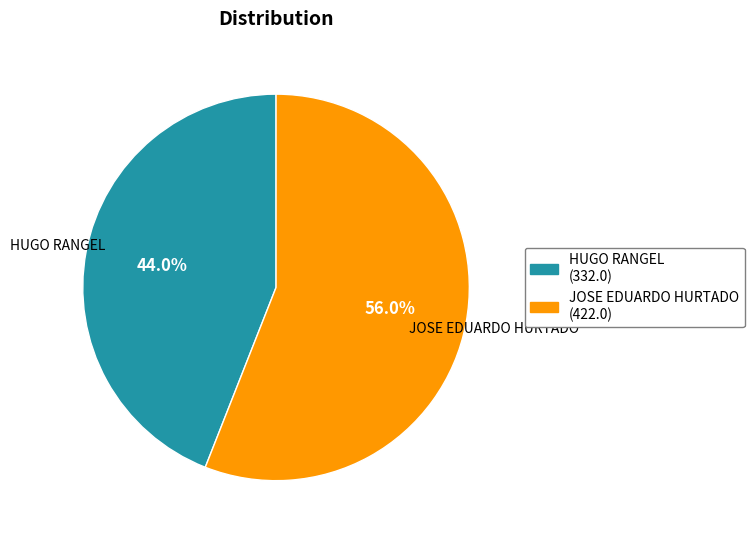

How many slices are in this pie chart?

2